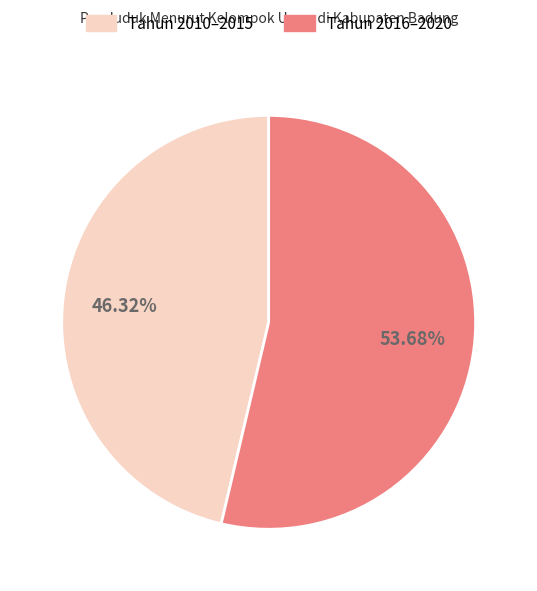

Combined, do Tahun 2010–2015 and Tahun 2016–2020 account for over 50%?

Yes